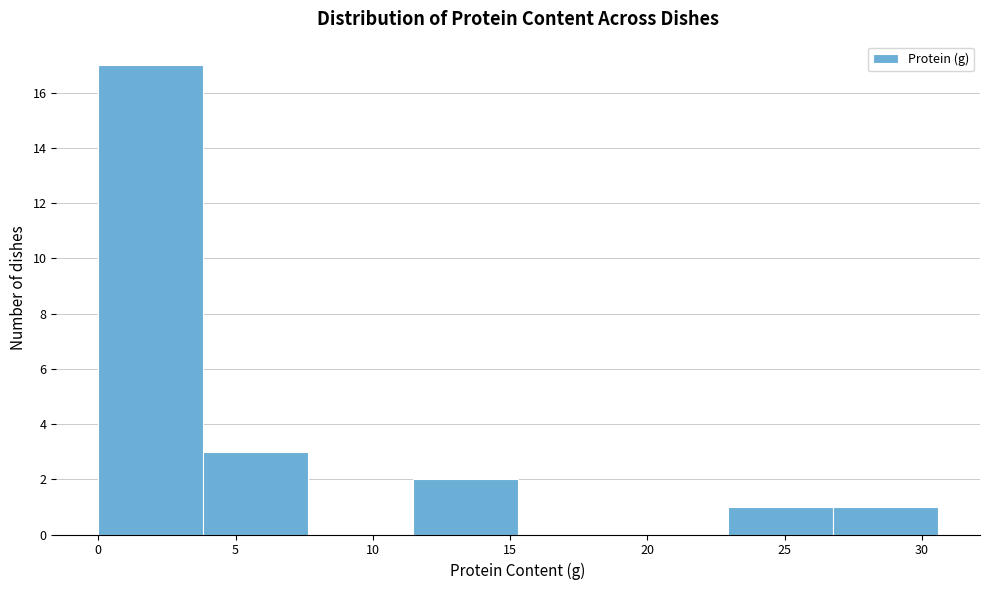

How tall is the bar that spans 11.5 to 15.5 on the x-axis? Neither the bar edges nor the heights are printed on the chart, so give them approximately, as read against the axes.

2